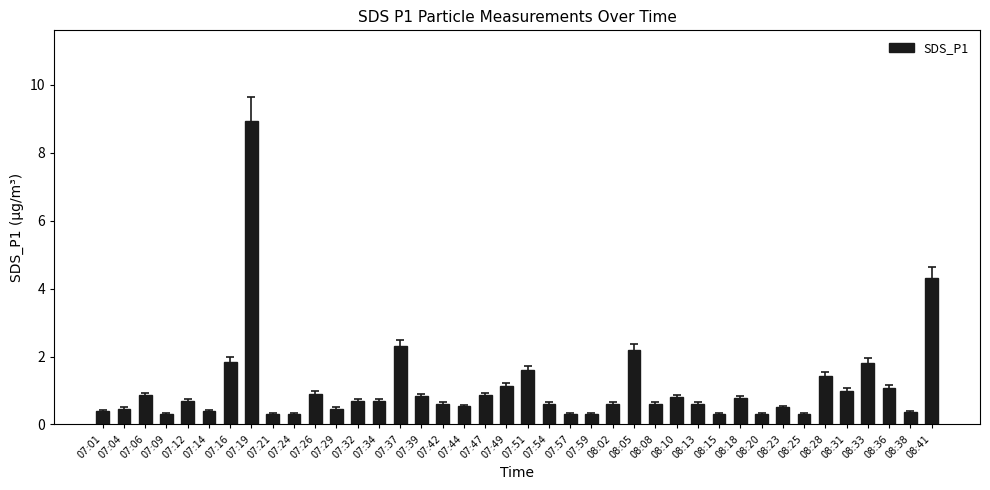

Which category has the highest value across all series?

07:19